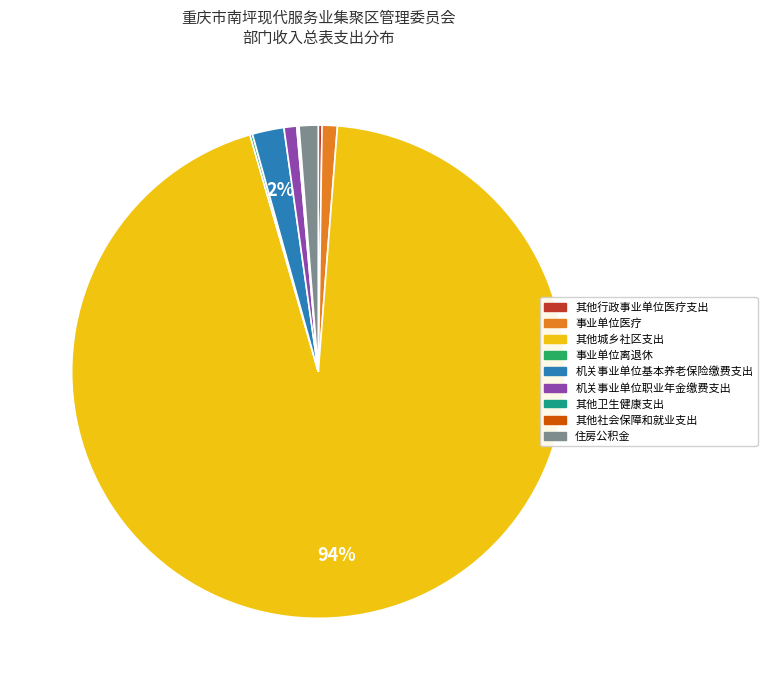

The 住房公积金 slice represents 1% of the pie. True or false?

True